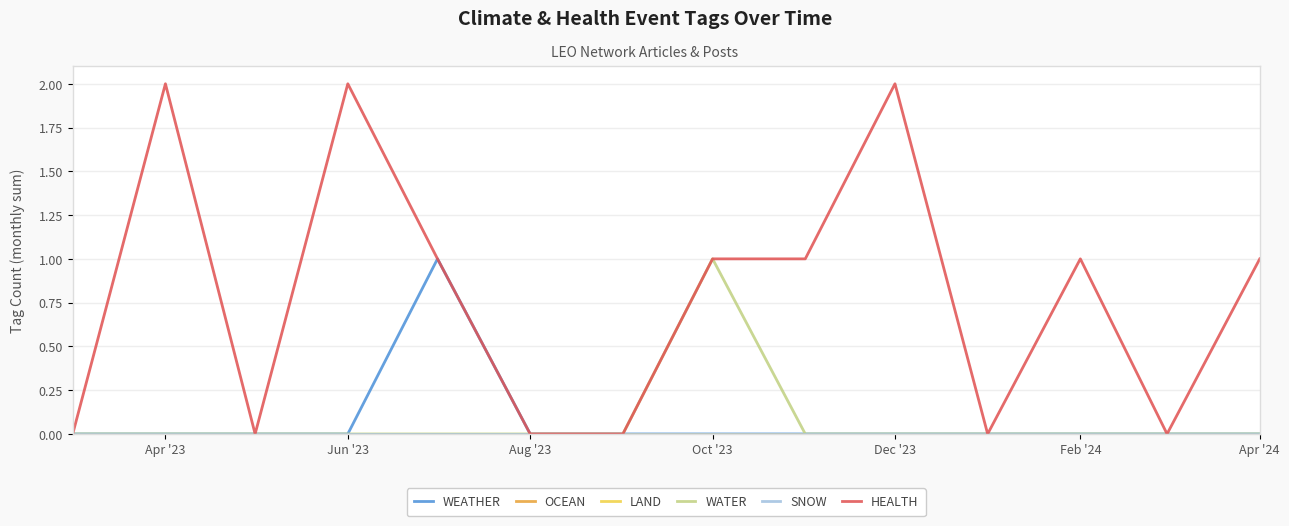

Does the chart display data point markers on the line(s)?

No